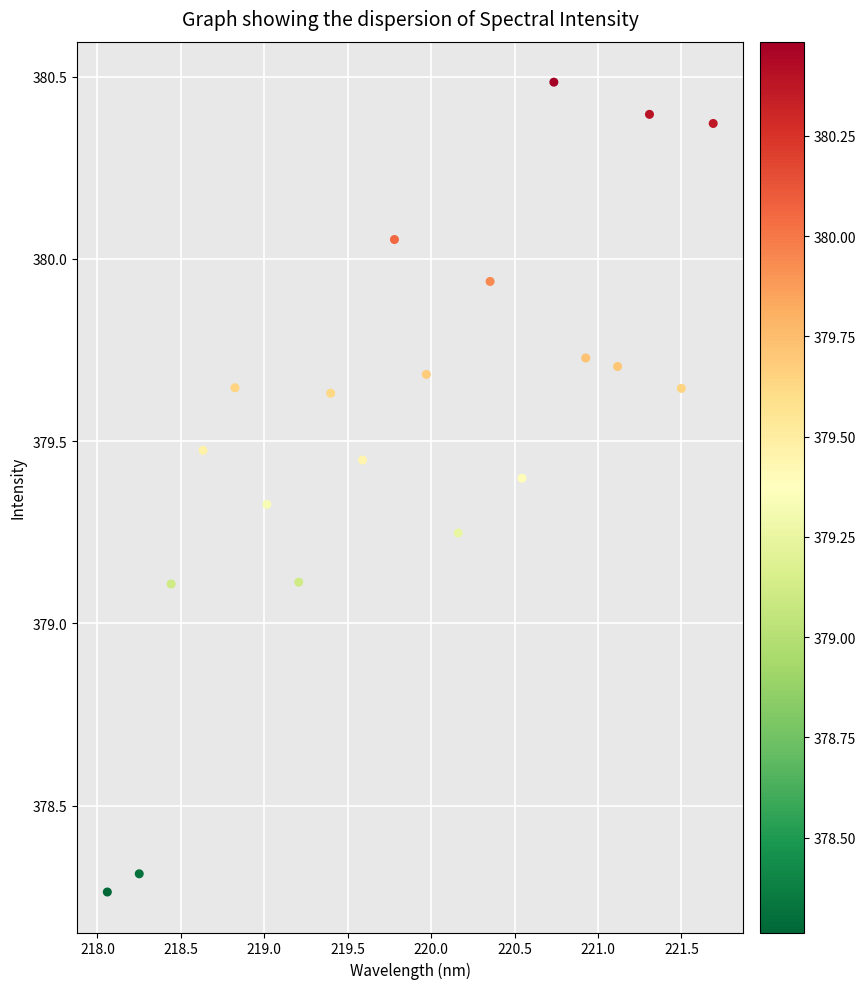

What is the range of X values (max minus min)?

3.6